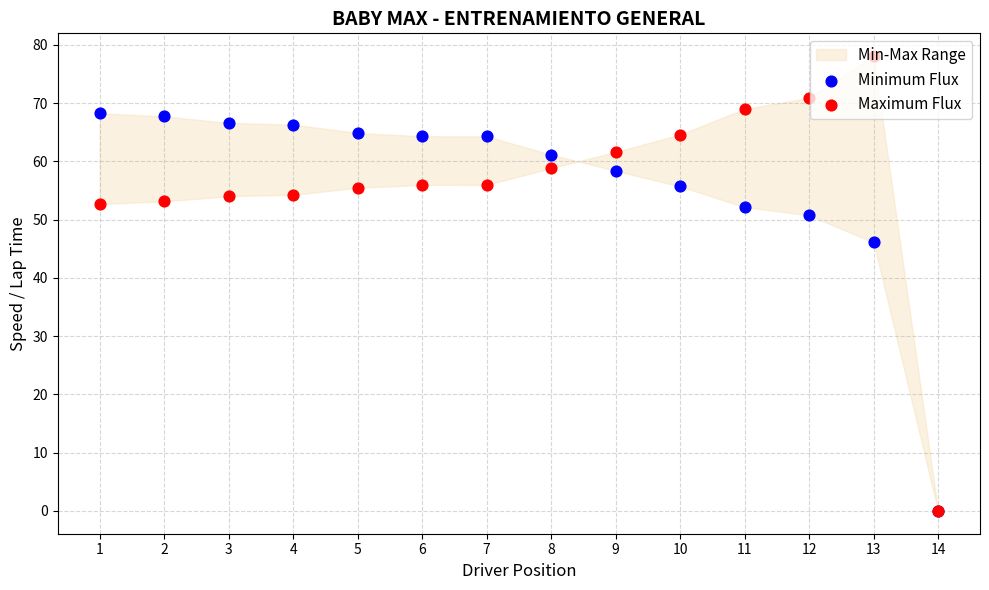

What are all the series names shown in the legend?

Minimum Flux, Maximum Flux